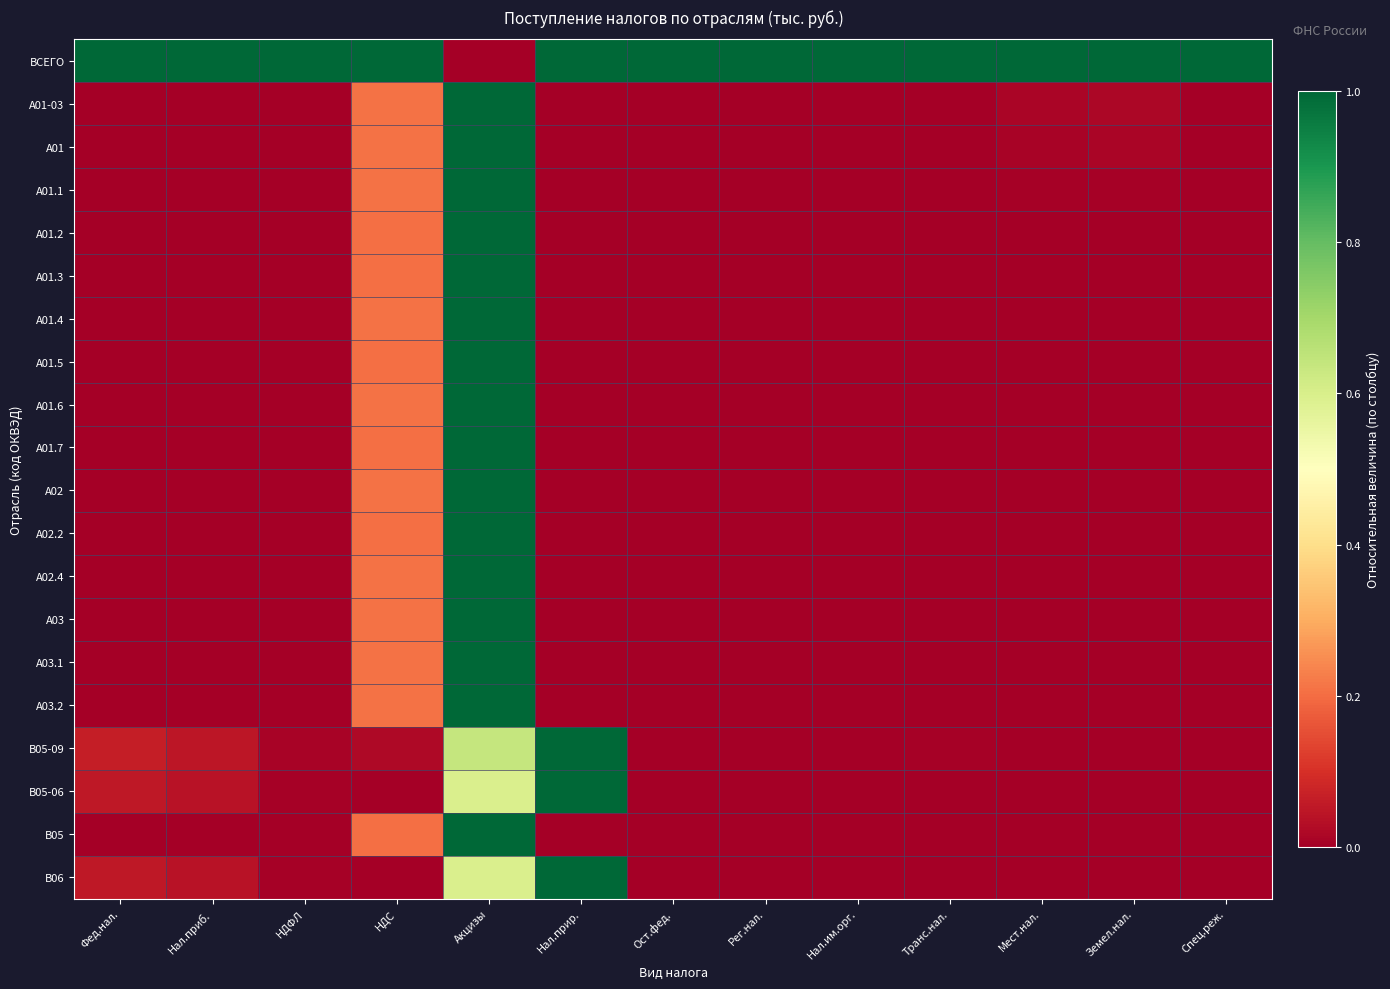

Which has a higher value, Спец.реж. or Рег.нал.?

Спец.реж.